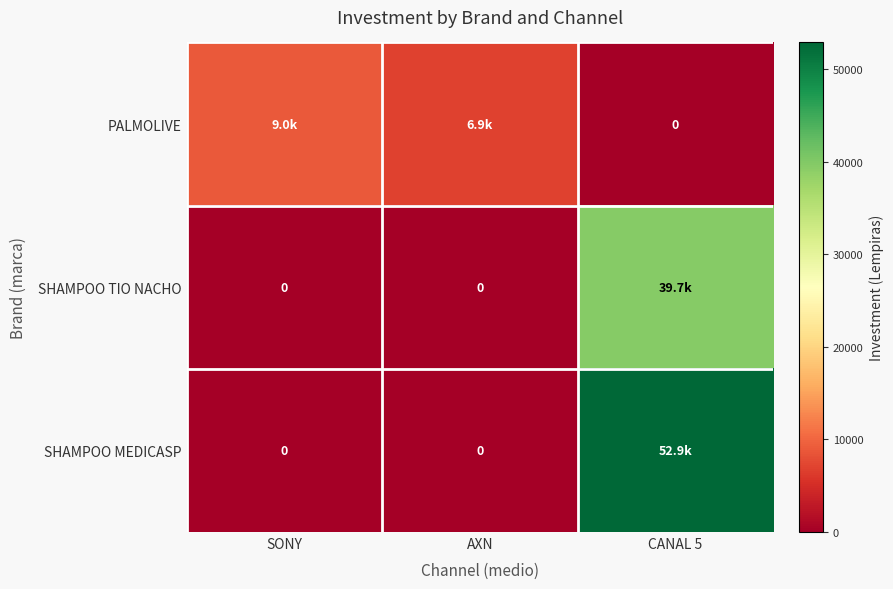

Which series changed the most between SONY and AXN?

PALMOLIVE